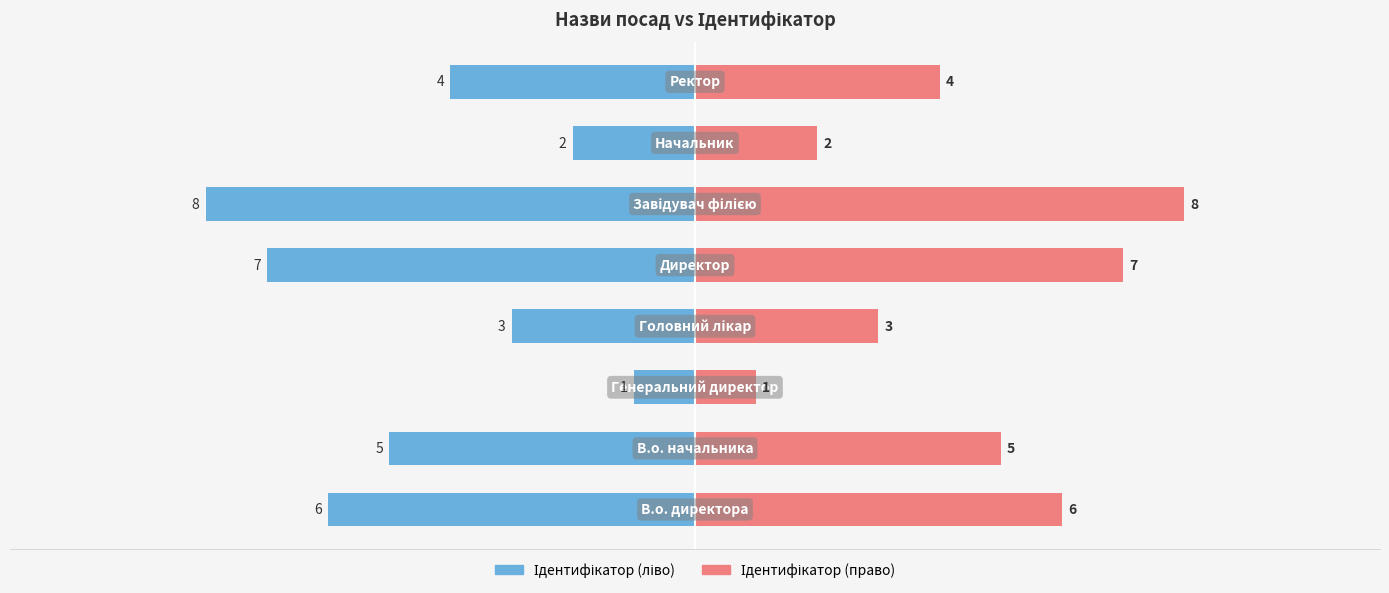

Between −5.0 and 5.0, which series saw the biggest shift?

Ідентифікатор (ліво)